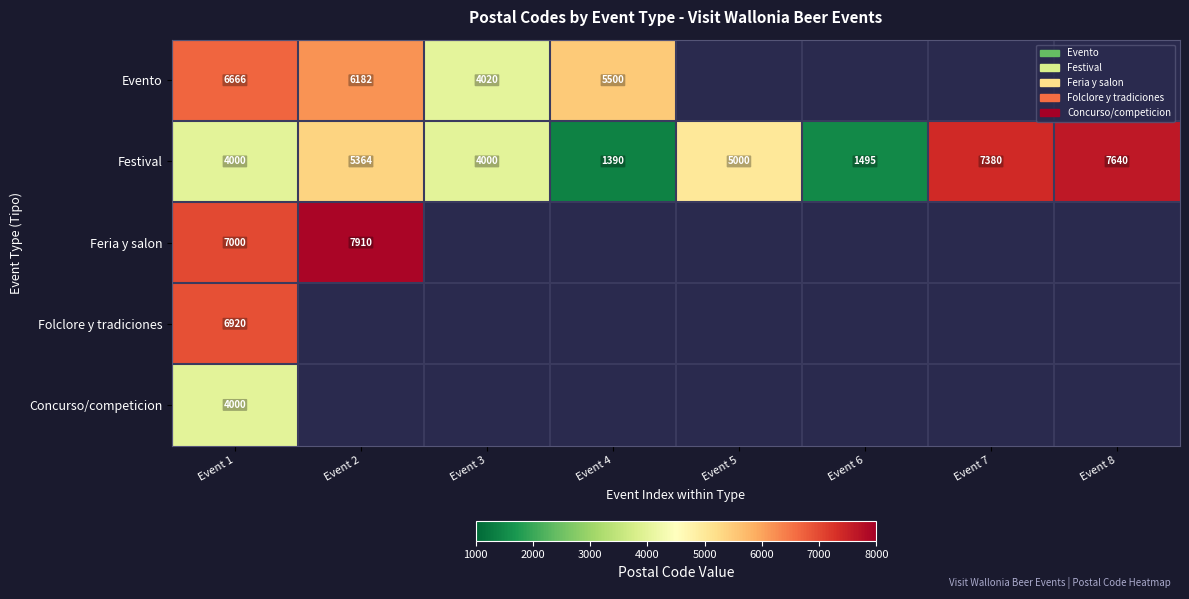

Is it true that Evento equals 3848 at Event 1?

False